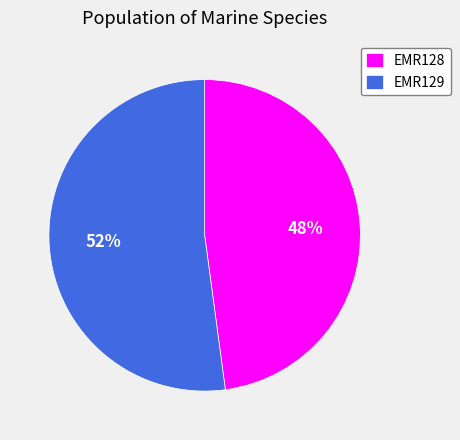

How many slices are in this pie chart?

2